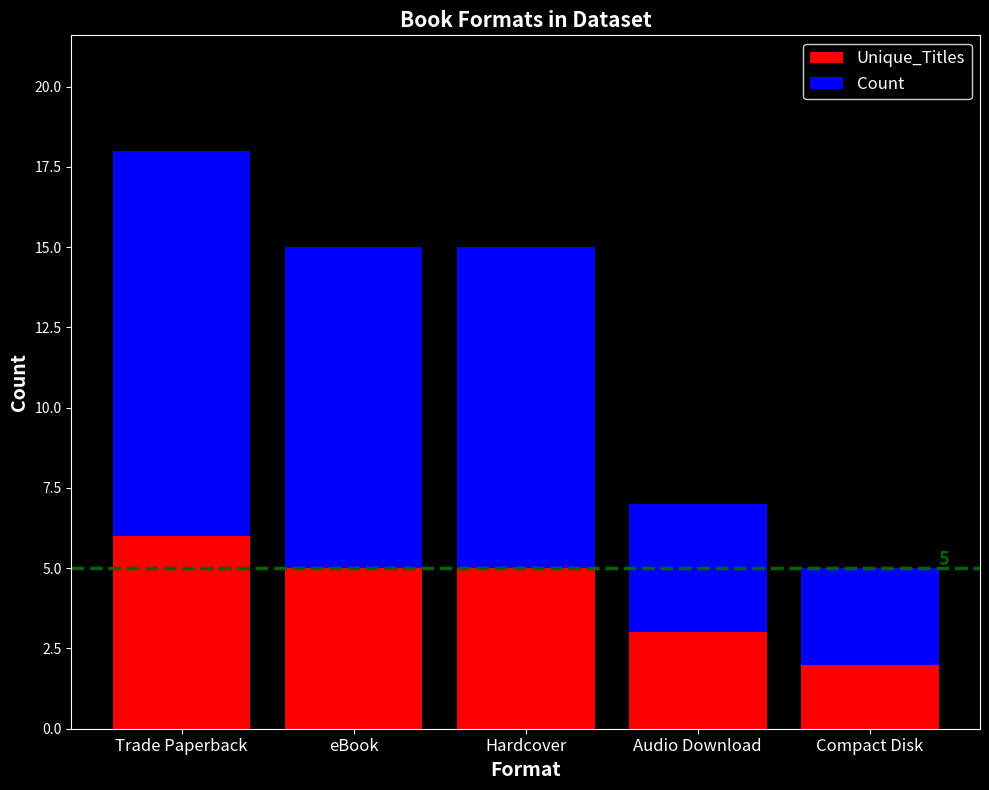

What is the highest value of the Unique_Titles series?

6